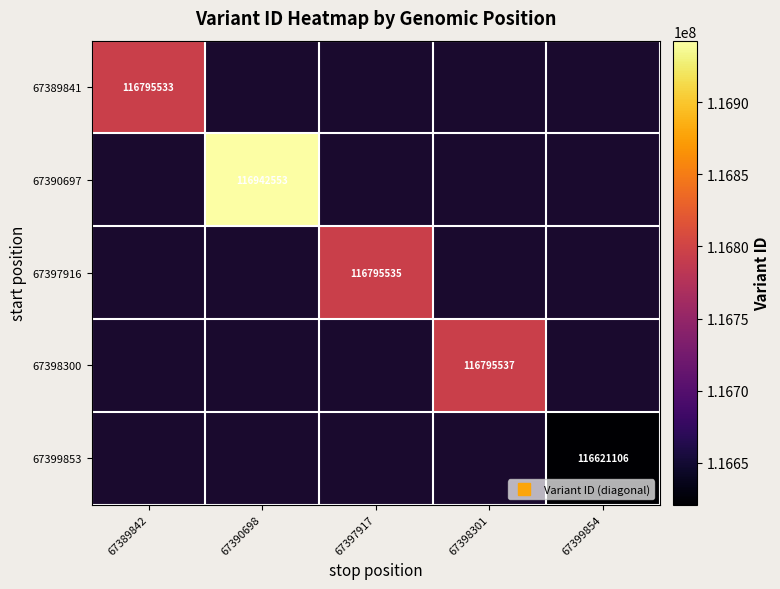

Which has a higher value, 67399854 or 67398301?

67398301